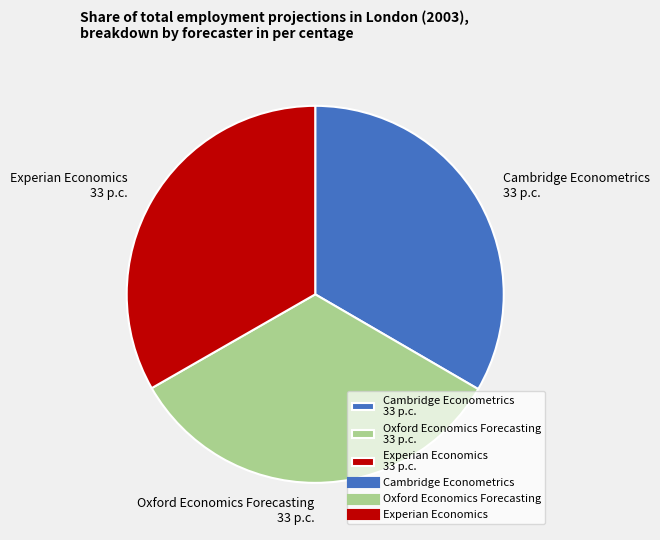

Is it true that Experian Economics is 42% of the pie?

False